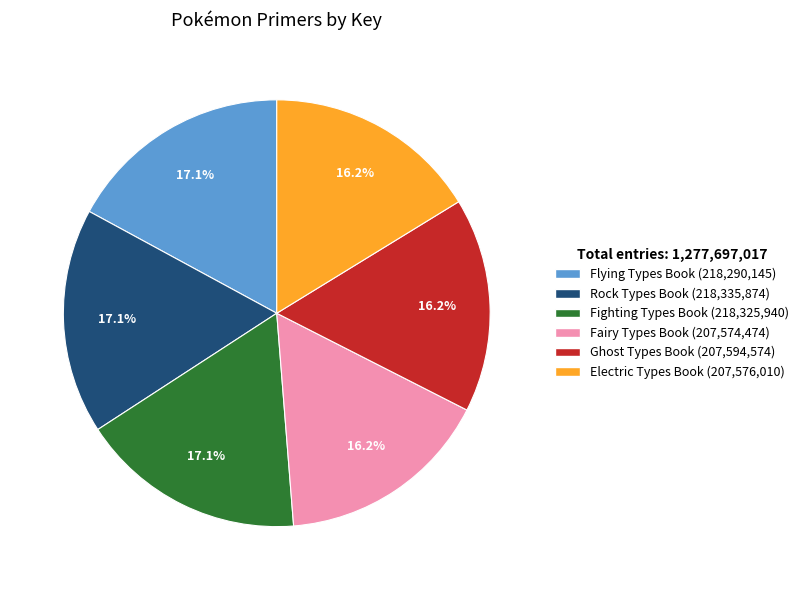

To the nearest percent, what is the difference between the largest and smallest slice percentages?

1%